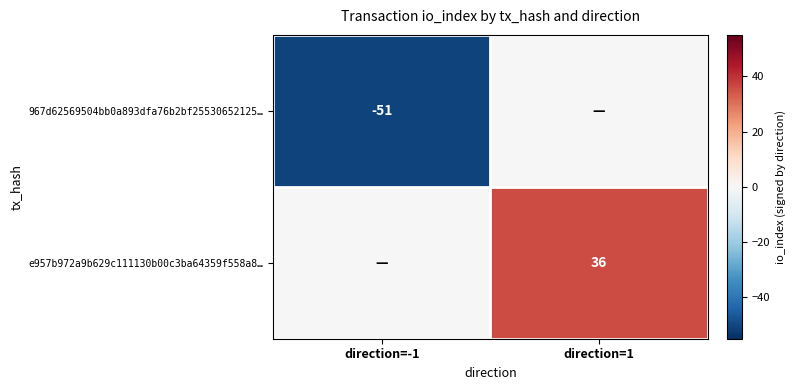

The e957b972a9b629c111130b00c3ba64359f558a8… series shows 11 at direction=1. True or false?

False